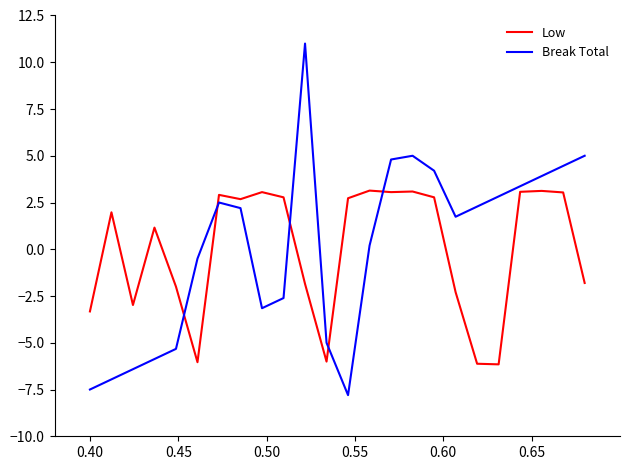

Which series has the widest spread of values?

Break Total